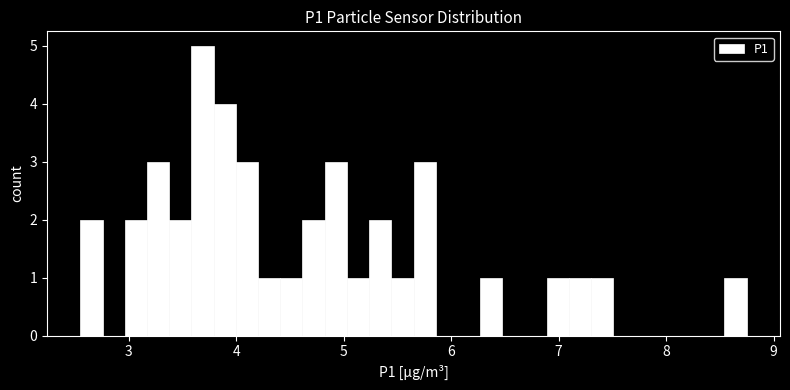

Read against the x-axis, roughly where is the centre of the tallest bar?

3.7